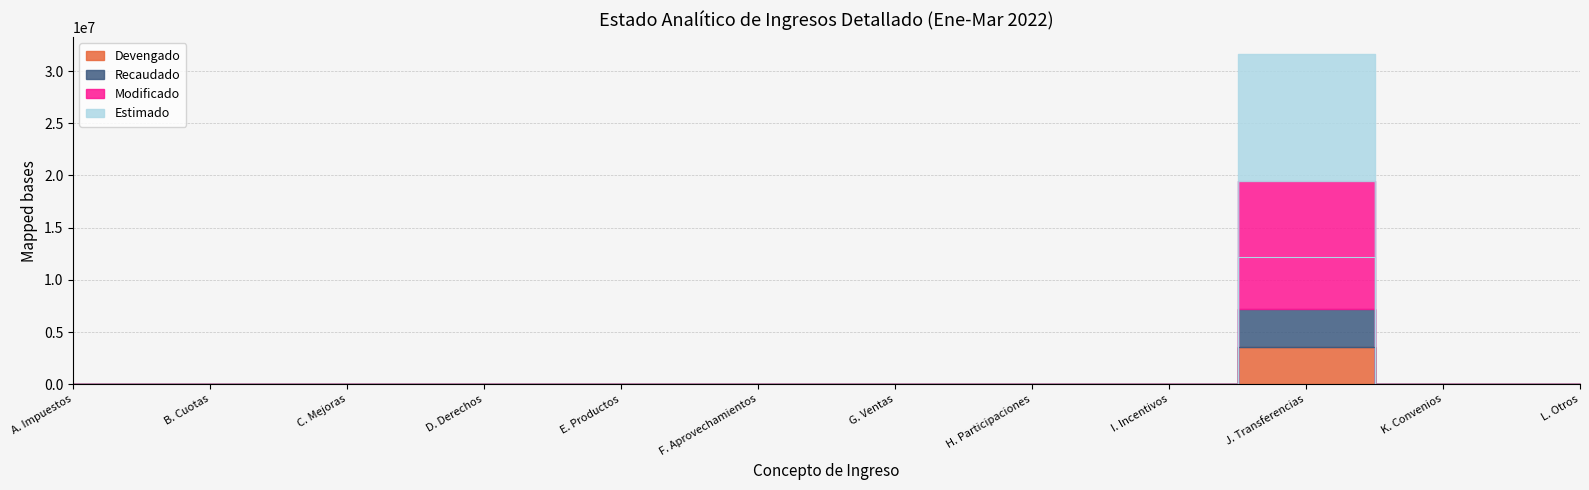

Is it true that Recaudado equals 0.0 at D. Derechos?

True